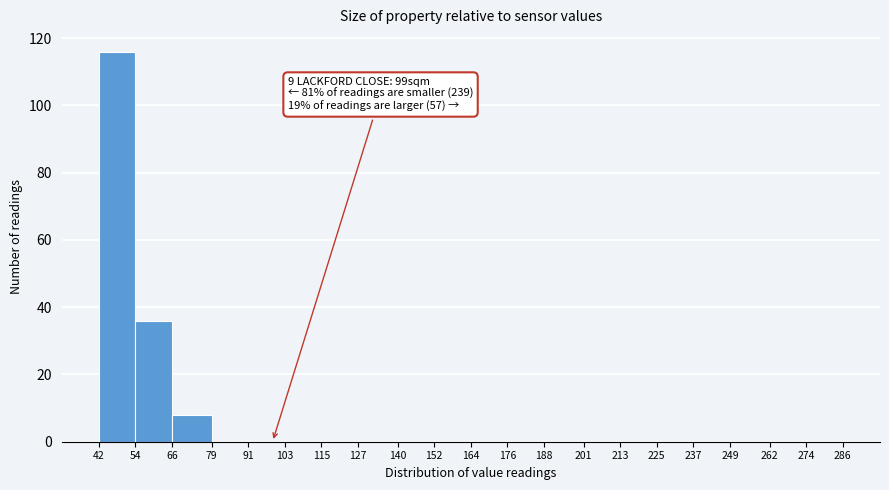

Which range on the x-axis has the tallest bar?

42 to 54